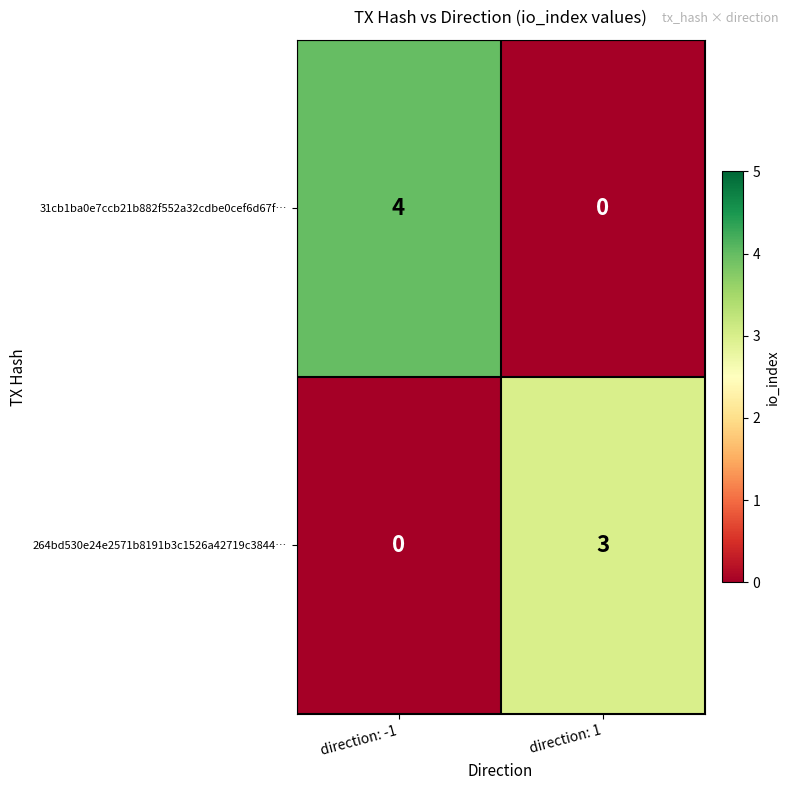

Rank the categories by 31cb1ba0e7ccb21b882f552a32cdbe0cef6d67f… value from lowest to highest.

direction: 1, direction: -1